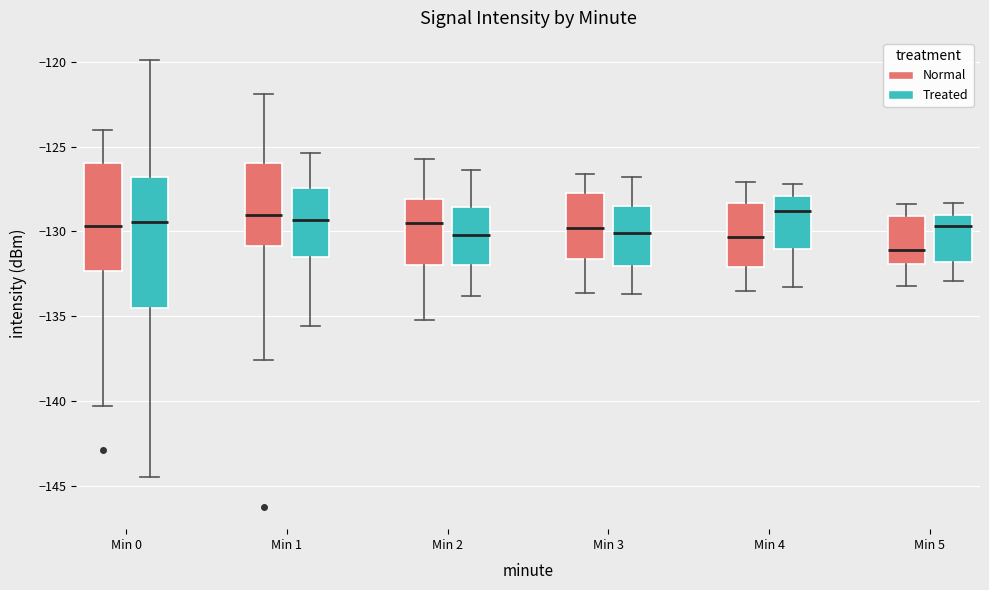

Reading left to right, read every box against the y-axis: the position of its median line, the range the box covers, and the ends of its whiskers. The values are not printed on the chart, so give them approximately, as read against the axis.

Min 0 (Normal): median -129.5, box -132.5 to -126.0, whiskers -140.5 to -124.0
Min 0 (Treated): median -129.5, box -134.5 to -127.0, whiskers -144.5 to -120.0
Min 1 (Normal): median -129.0, box -131.0 to -126.0, whiskers -137.5 to -122.0
Min 1 (Treated): median -129.5, box -131.5 to -127.5, whiskers -135.5 to -125.5
Min 2 (Normal): median -129.5, box -132.0 to -128.0, whiskers -135.0 to -125.5
Min 2 (Treated): median -130.0, box -132.0 to -128.5, whiskers -134.0 to -126.5
Min 3 (Normal): median -130.0, box -131.5 to -127.5, whiskers -133.5 to -126.5
Min 3 (Treated): median -130.0, box -132.0 to -128.5, whiskers -133.5 to -127.0
Min 4 (Normal): median -130.5, box -132.0 to -128.5, whiskers -133.5 to -127.0
Min 4 (Treated): median -129.0, box -131.0 to -128.0, whiskers -133.5 to -127.0
Min 5 (Normal): median -131.0, box -132.0 to -129.0, whiskers -133.0 to -128.5
Min 5 (Treated): median -129.5, box -132.0 to -129.0, whiskers -133.0 to -128.5